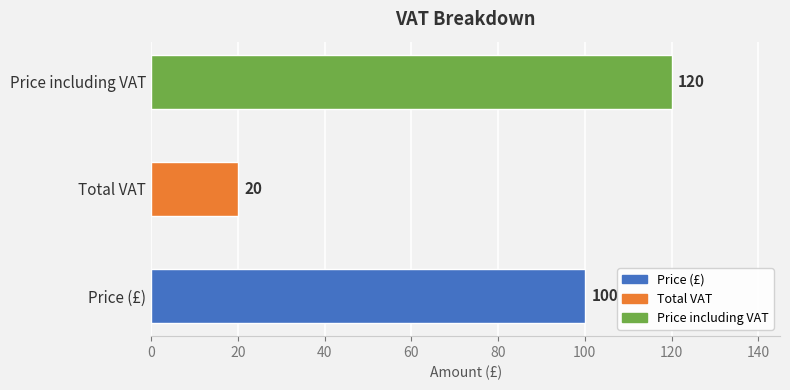

How many values are below 100?

1